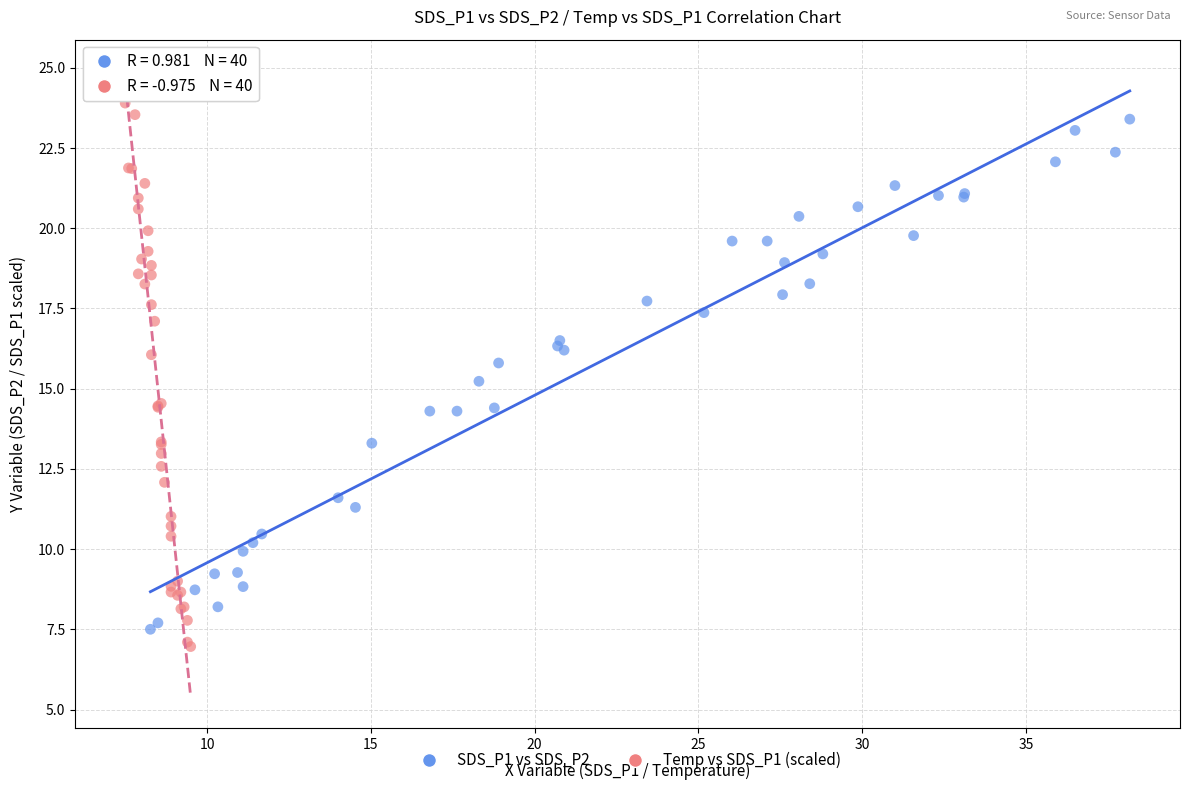

Which series contains the highest Y value?

Temp vs SDS_P1 (scaled)